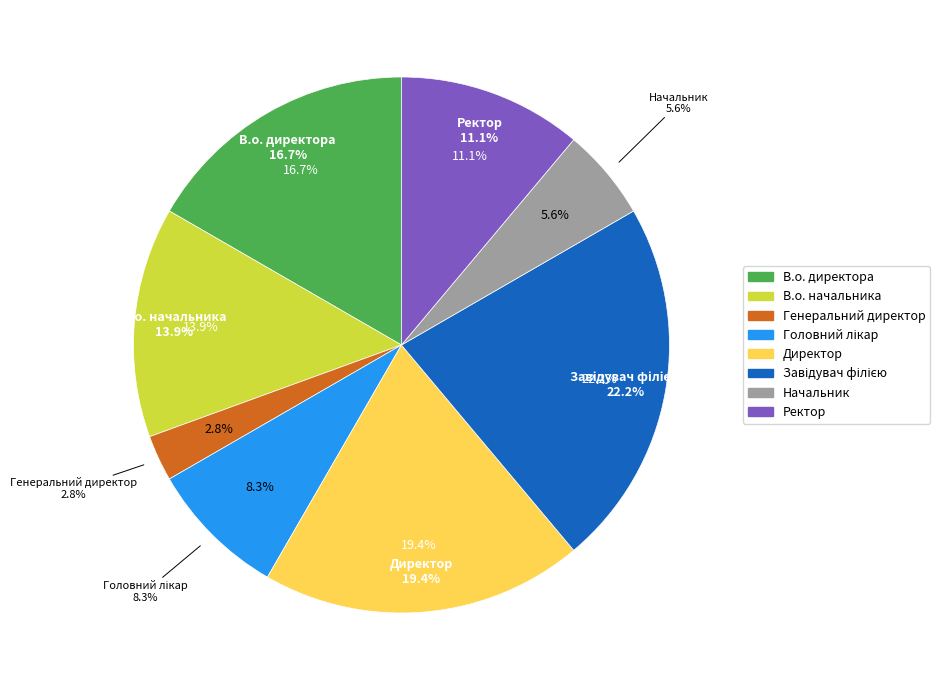

Rank the categories by value from lowest to highest.

Генеральний директор, Начальник, Головний лікар, Ректор, В.о. начальника, В.о. директора, Директор, Завідувач філією